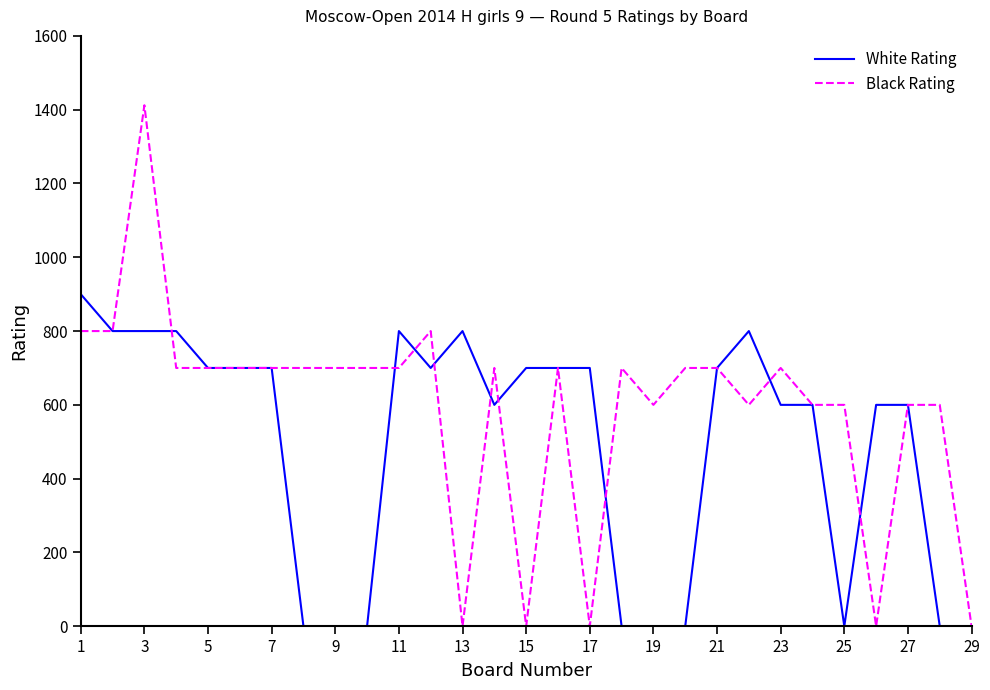

Which series has the largest range (max minus min)?

Black Rating